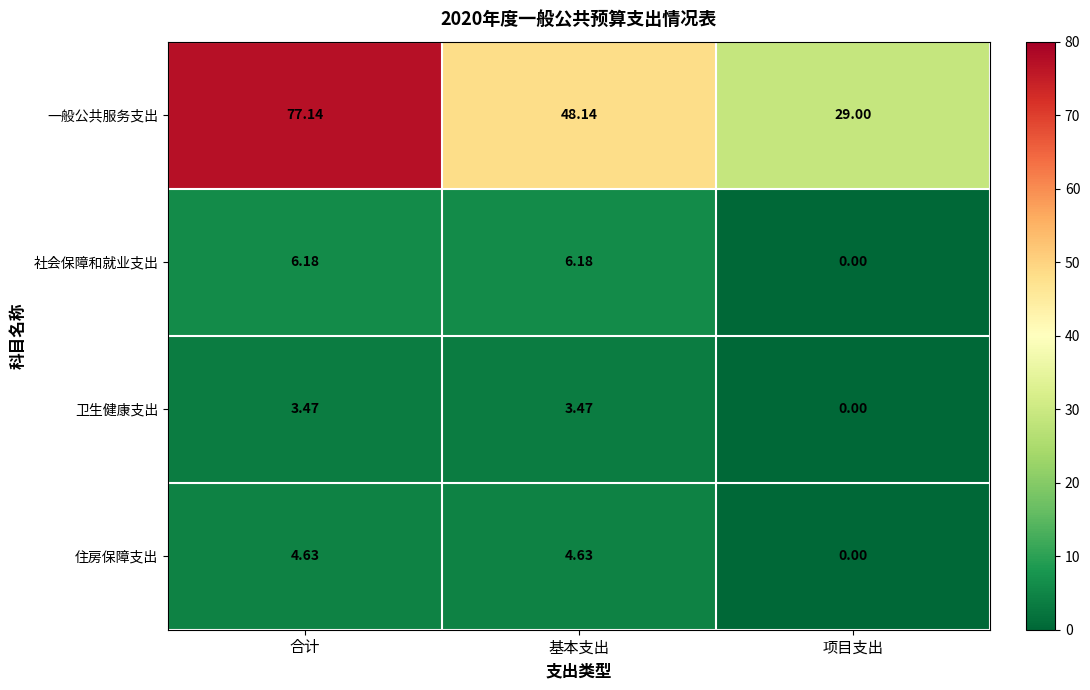

Where does the 一般公共服务支出 series first go above 48?

合计